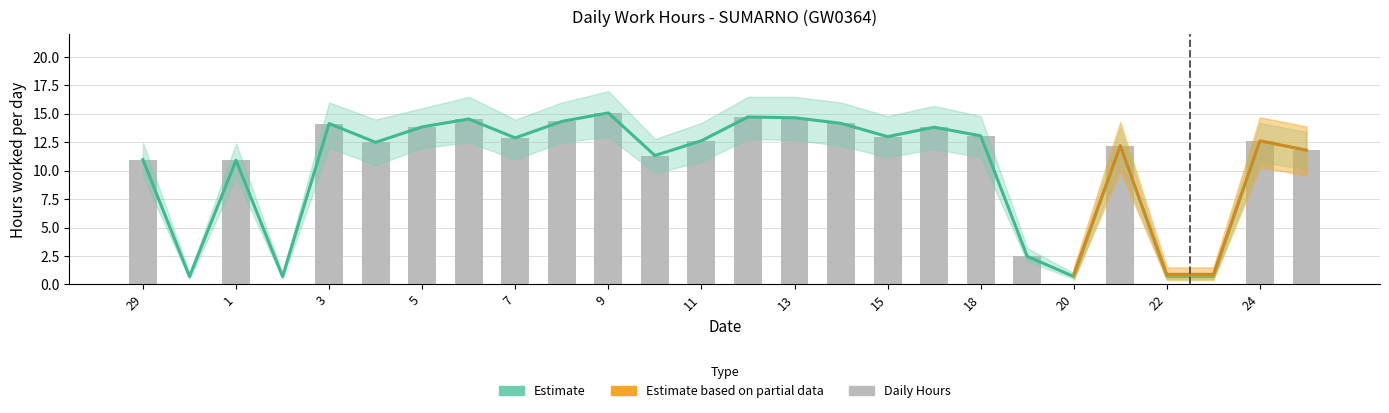

The value at 3 is 14.2. True or false?

True